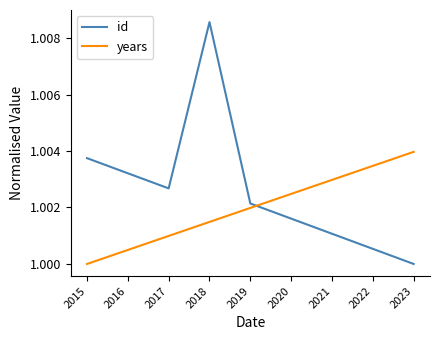

Rank the series at 2015 from lowest to highest value.

years, id